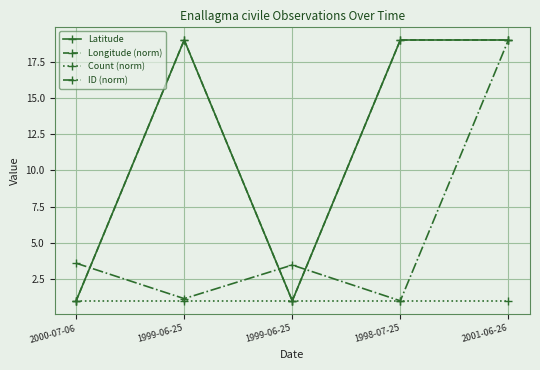

Which series changed the most between 1999-06-25 and 2001-06-26?

ID (norm)